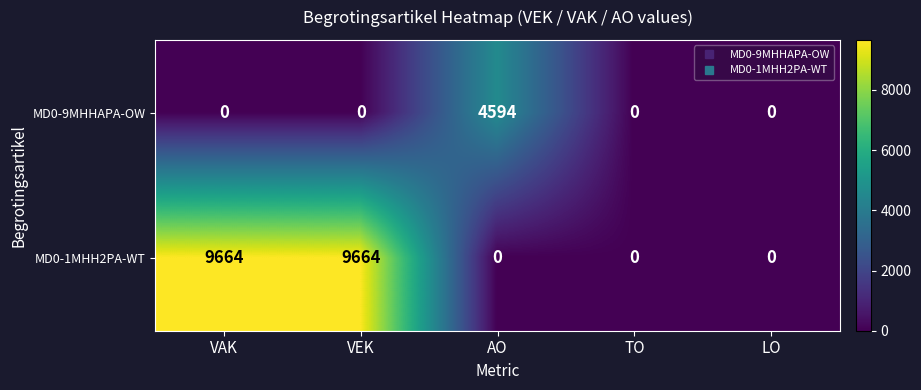

What is the sum of all MD0-1MHH2PA-WT values?

19328